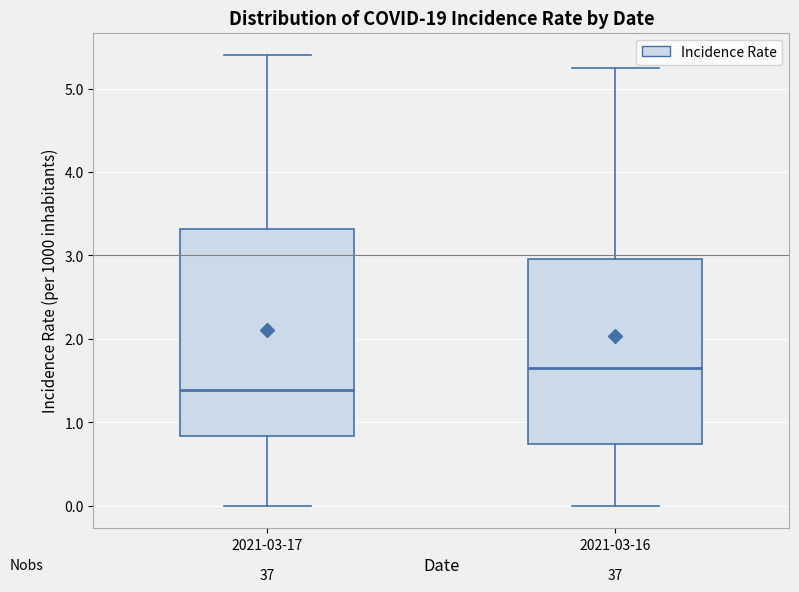

Where does the median line of the box for 2021-03-16 sit on the y-axis? The values are not printed on the chart, so give them approximately, as read against the axis.

1.7